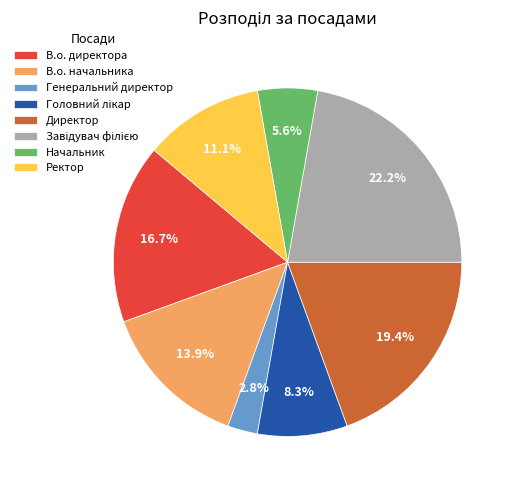

Does any single category account for the majority?

No